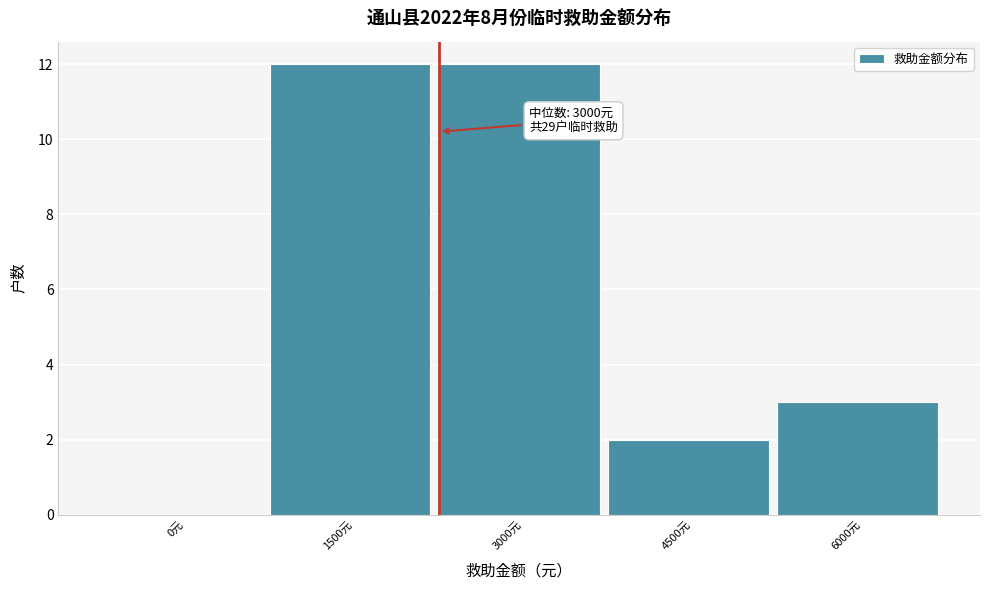

Reading left to right, extract all data points from this chart.

0元=0	1500元=12	3000元=12	4500元=2	6000元=3